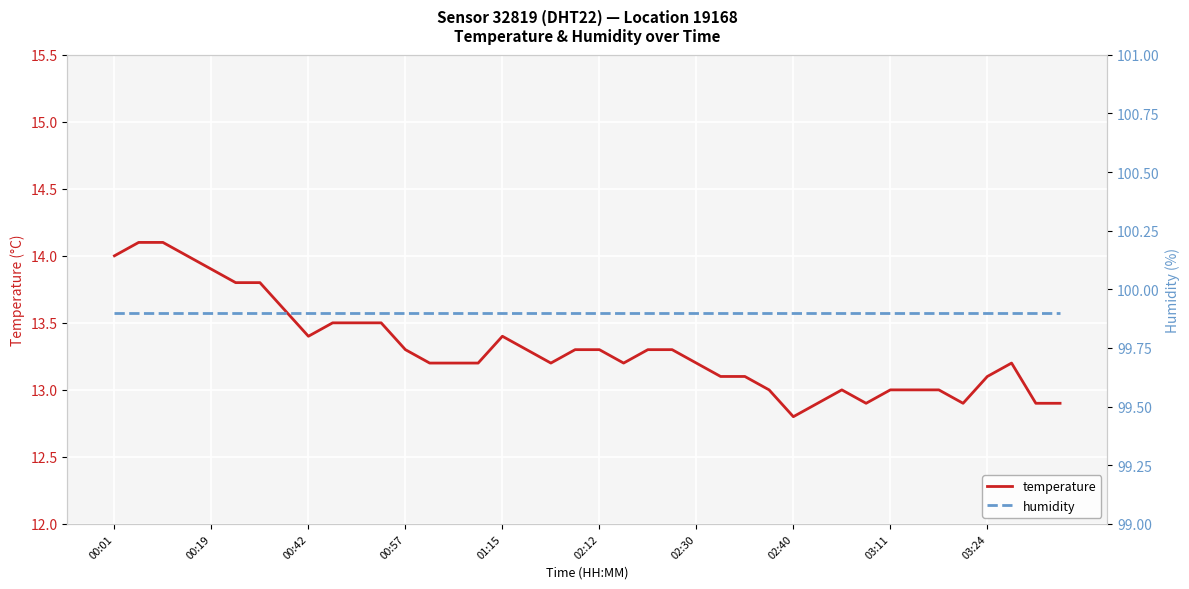

The value of humidity at 14 is 99.9. True or false?

True